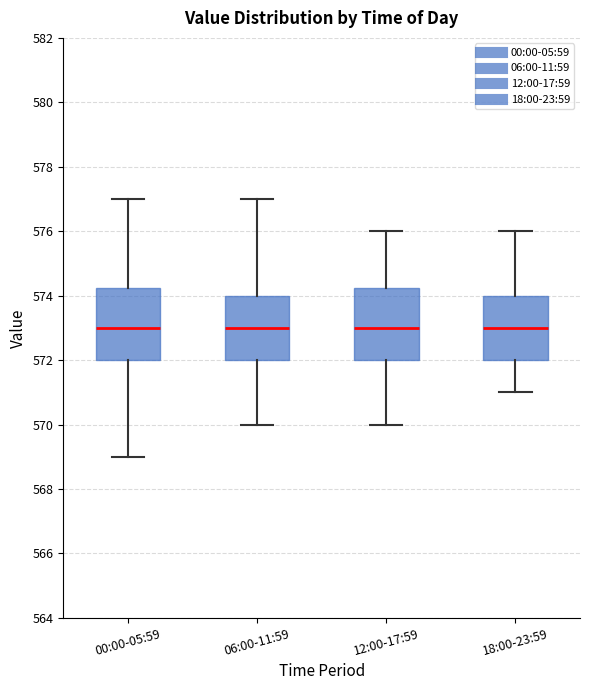

Reading left to right, read every box against the y-axis: the position of its median line, the range the box covers, and the ends of its whiskers. The values are not printed on the chart, so give them approximately, as read against the axis.

00:00-05:59: median 573.0, box 572.0 to 574.2, whiskers 569.0 to 577.0
06:00-11:59: median 573.0, box 572.0 to 574.0, whiskers 570.0 to 577.0
12:00-17:59: median 573.0, box 572.0 to 574.2, whiskers 570.0 to 576.0
18:00-23:59: median 573.0, box 572.0 to 574.0, whiskers 571.0 to 576.0